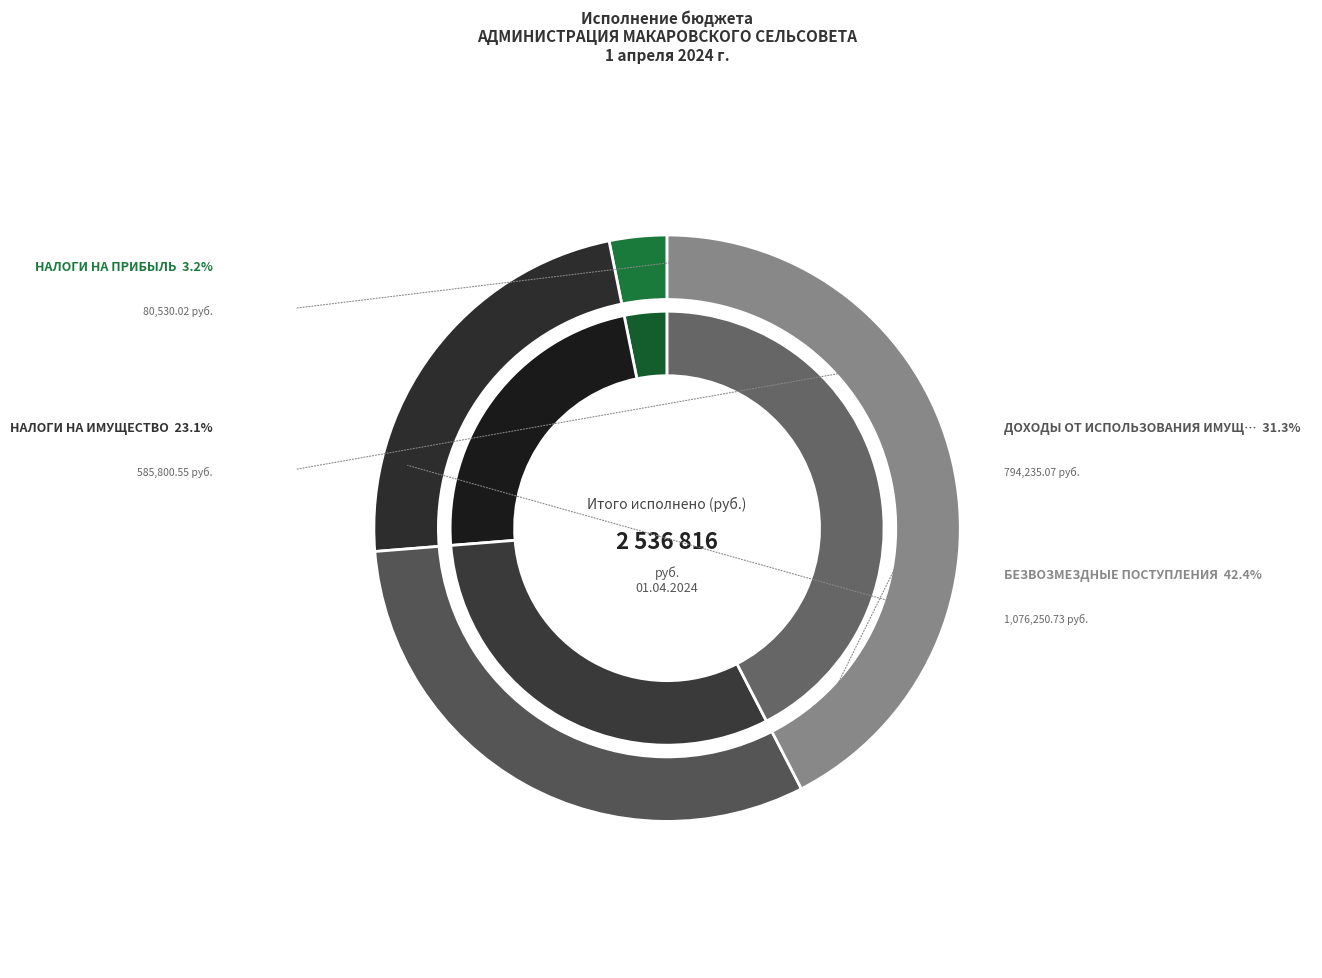

To the nearest percent, what portion does БЕЗВОЗМЕЗДНЫЕ ПОСТУПЛЕНИЯ represent?

42%